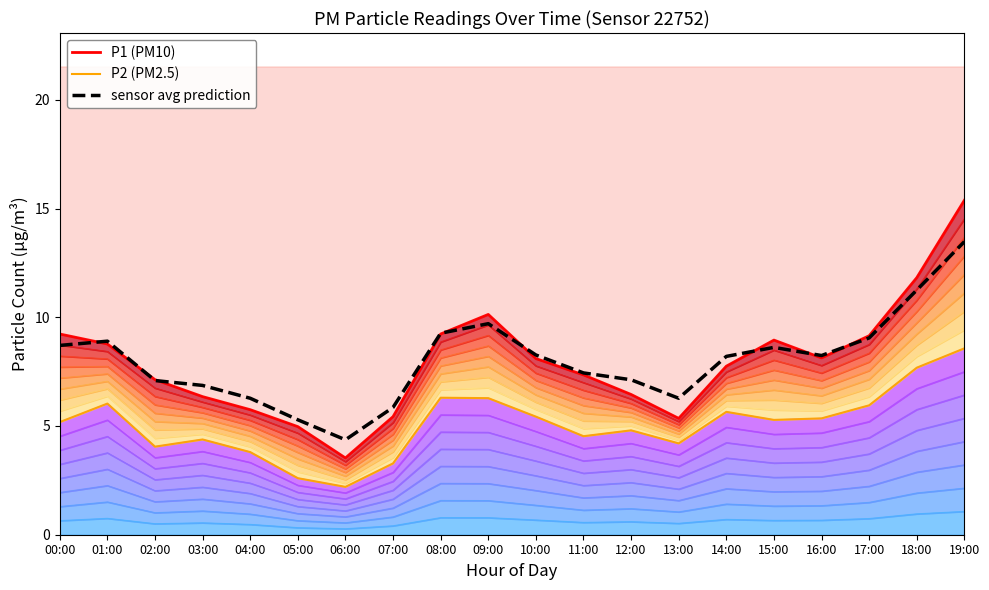

What are all the series names shown in the legend?

P1 (PM10), P2 (PM2.5), sensor avg prediction